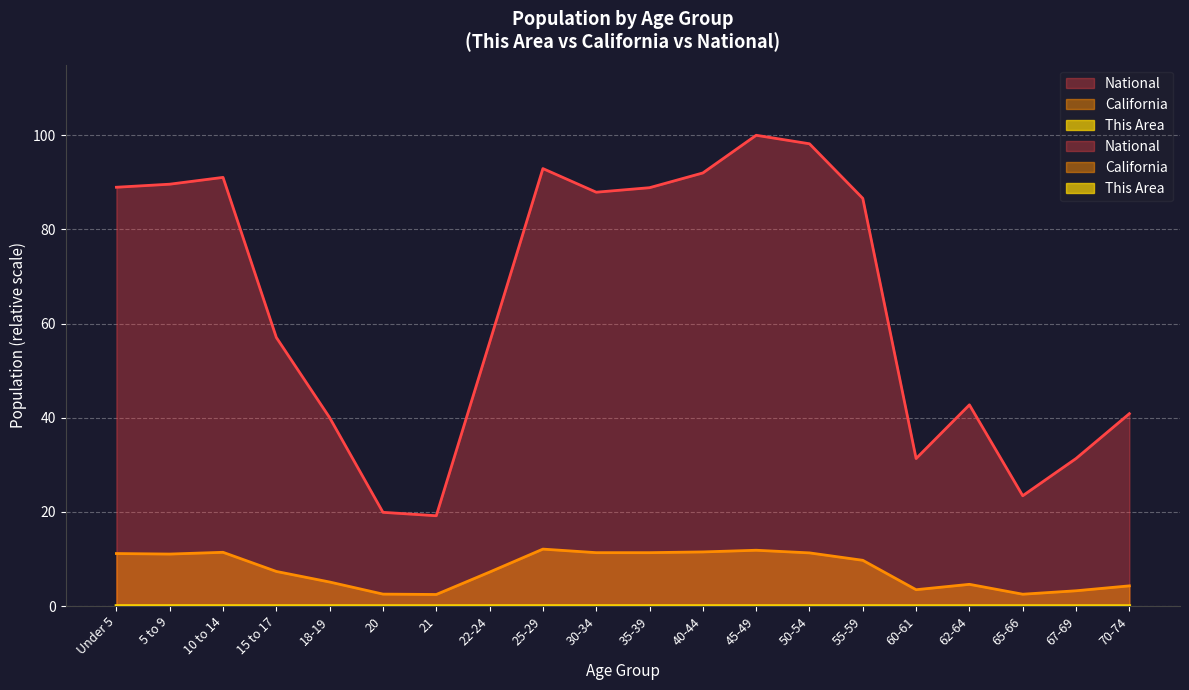

Where is National nearest to the value 59?

15 to 17